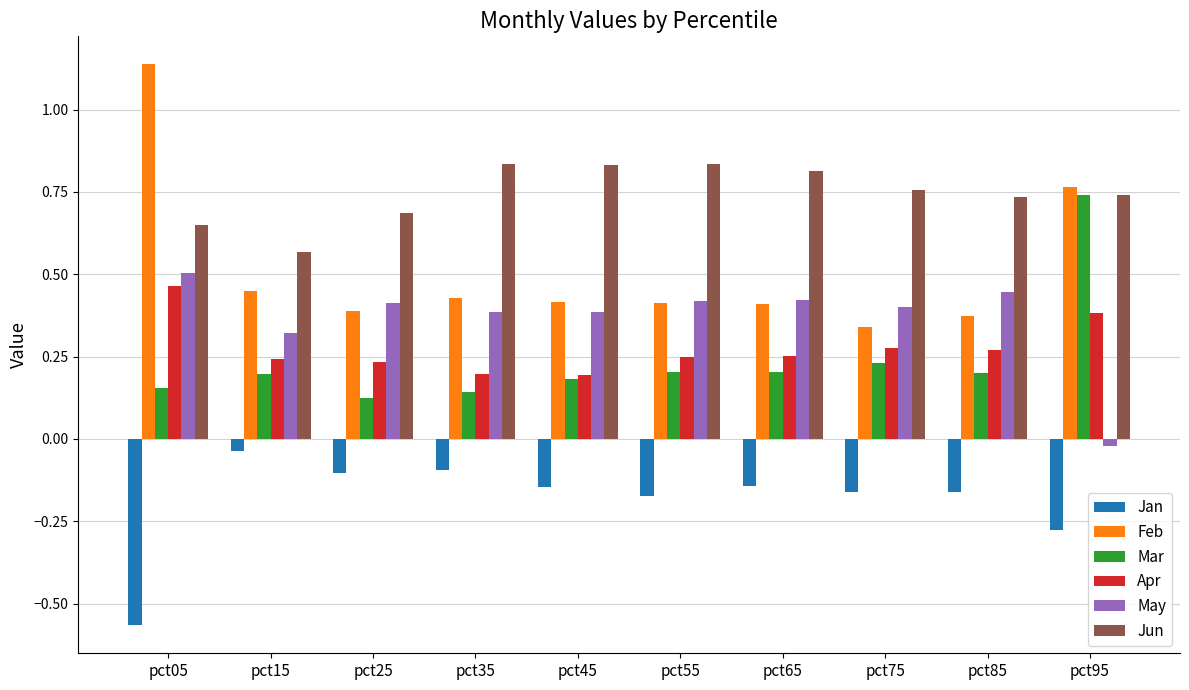

Which series changed the most between pct05 and pct25?

Feb